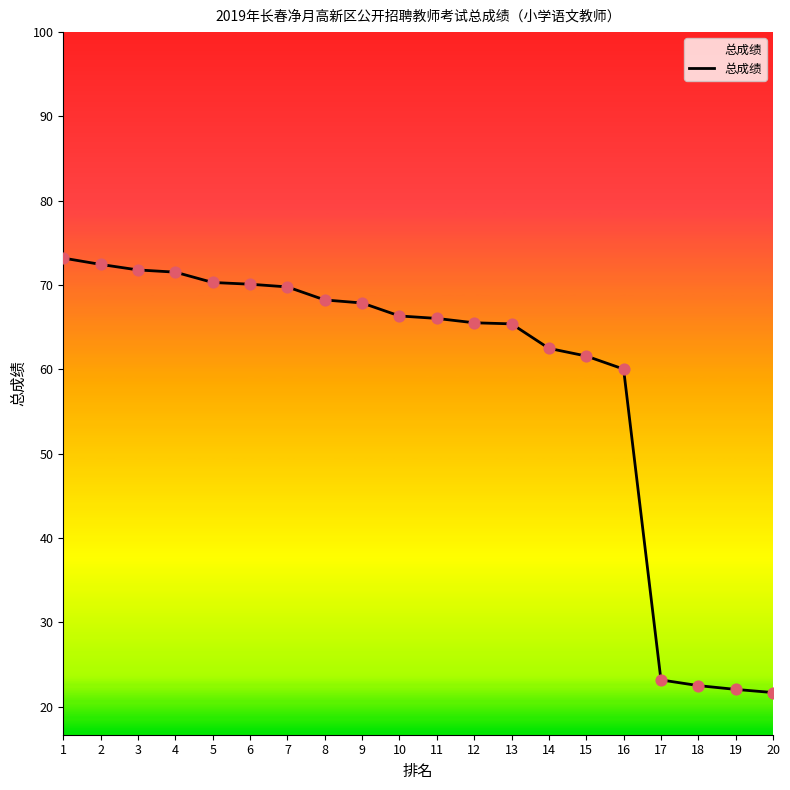

What is the change in value from 6 to 17?

-46.9